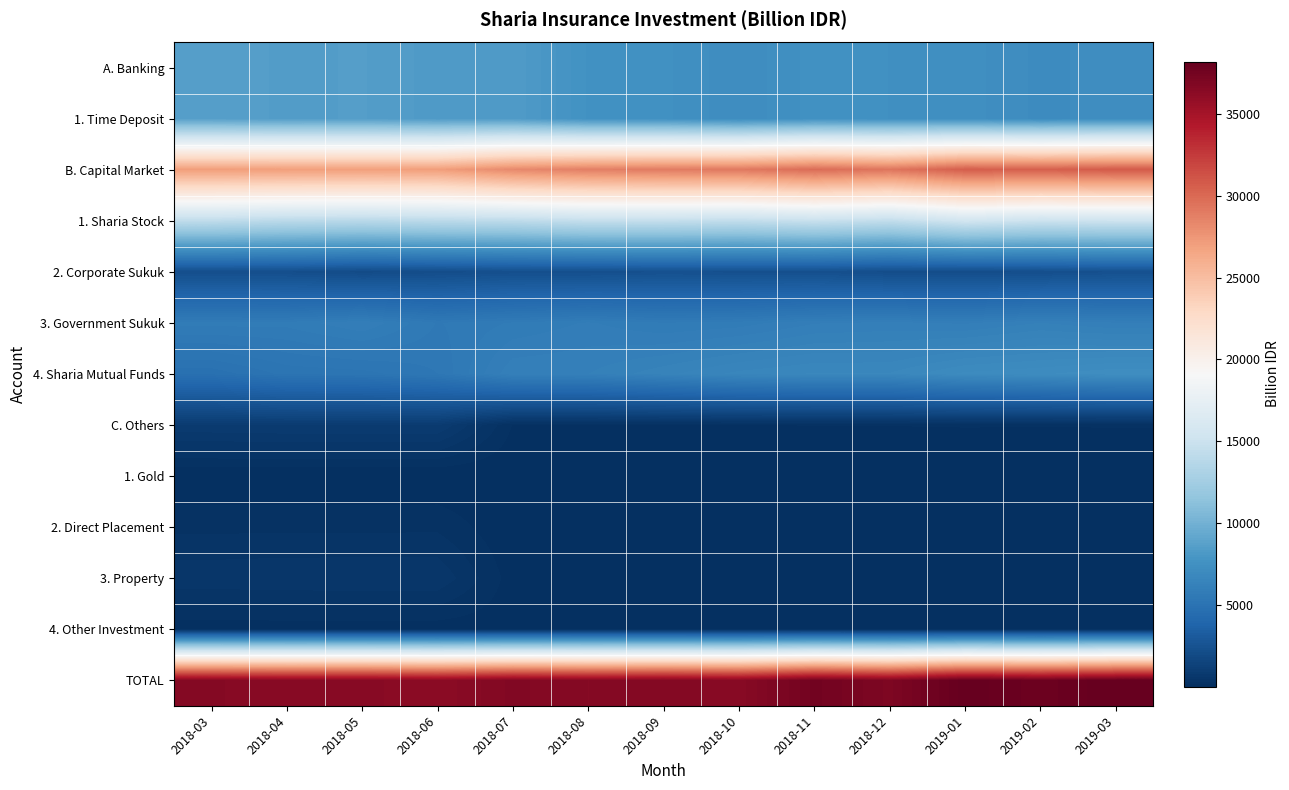

Count the number of data series in this chart.

13